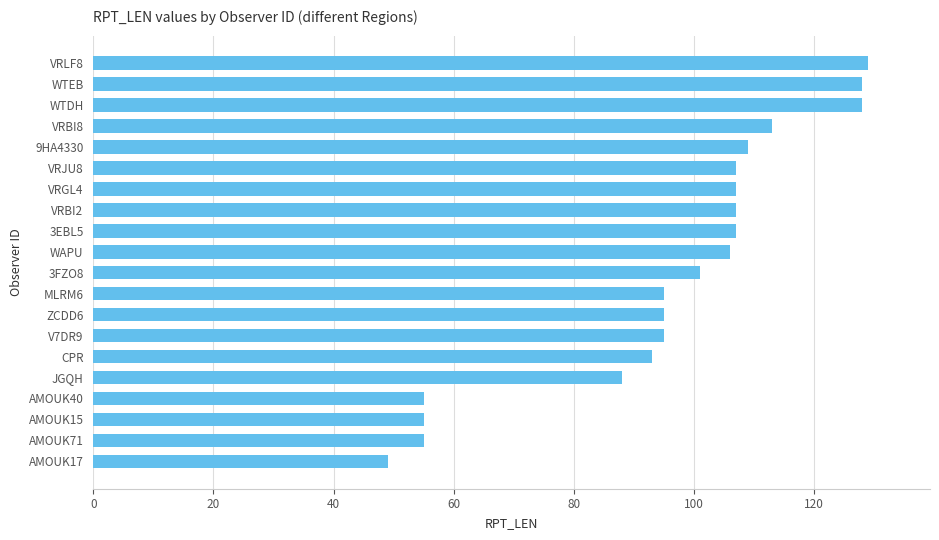

Between ZCDD6 and AMOUK17, which is larger?

ZCDD6